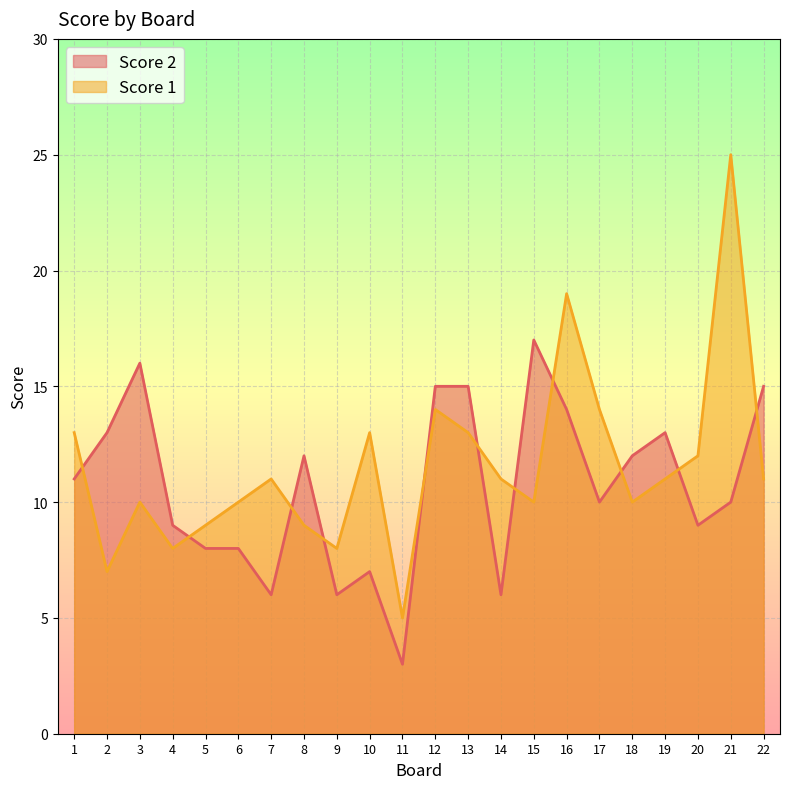

Where is the first local maximum for Score 2?

3